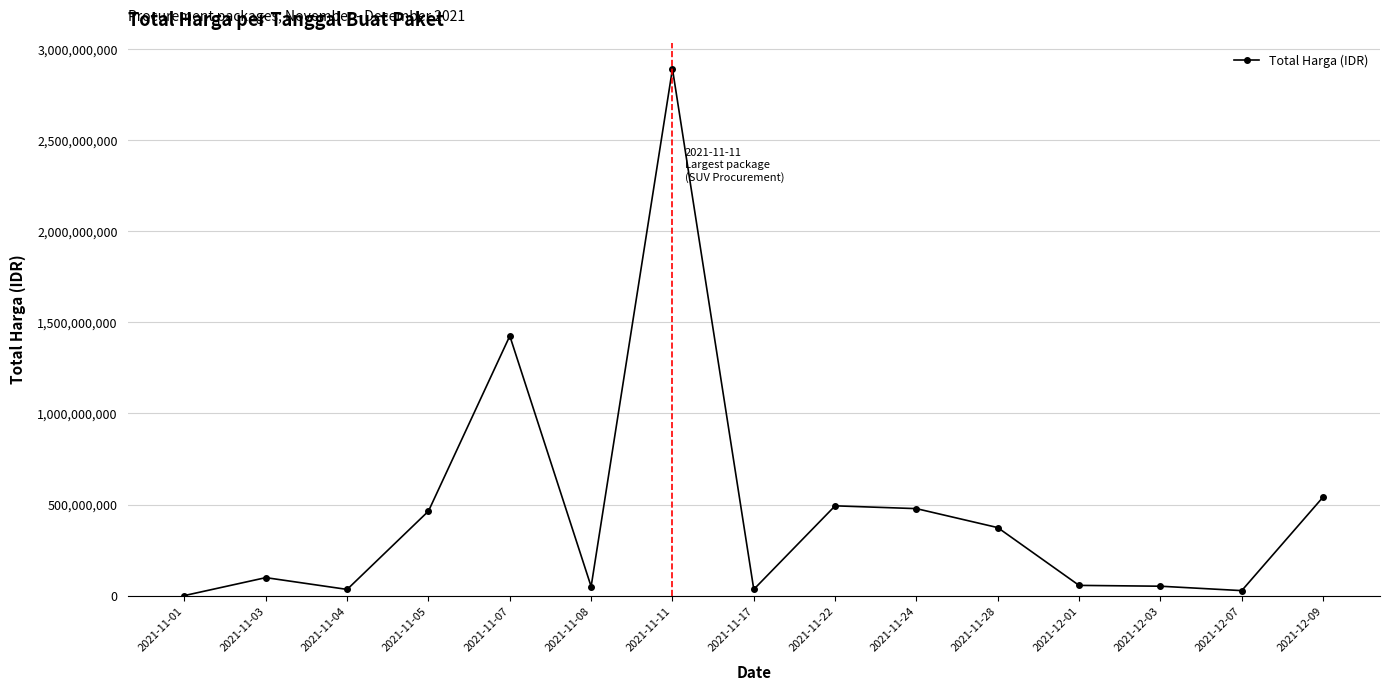

What value does the data have at 2021-11-17, to the nearest 50?

34292000